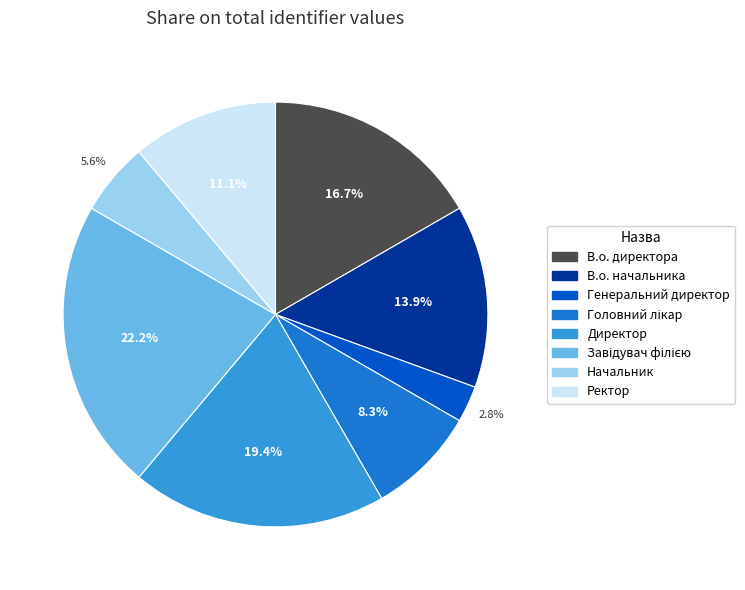

Between Ректор and В.о. начальника, which is larger?

В.о. начальника